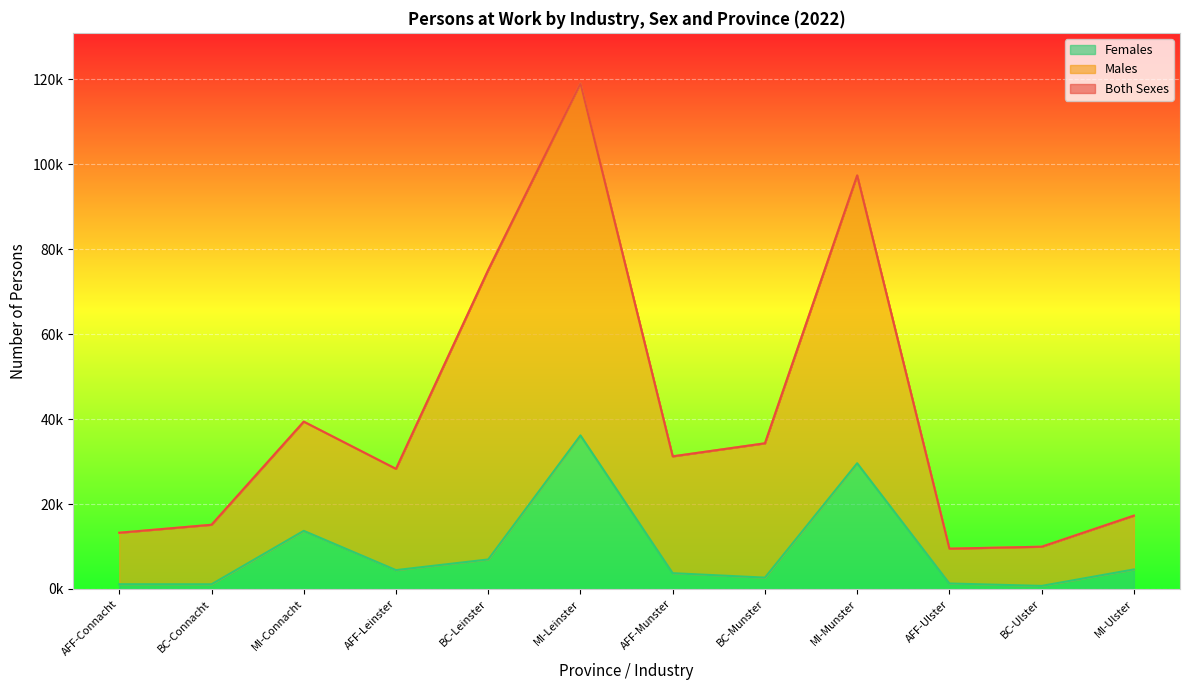

What is the spread (max minus min) of values at MI-Connacht?

25712